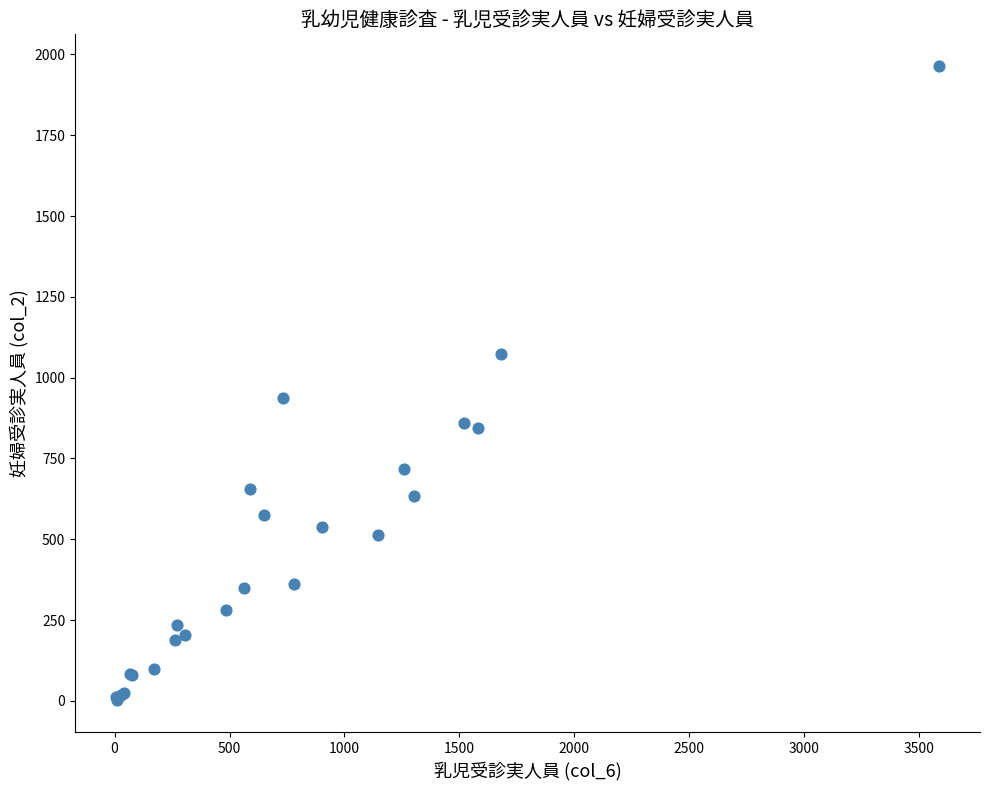

What Y value in the scatter plot is closest to 983?

937